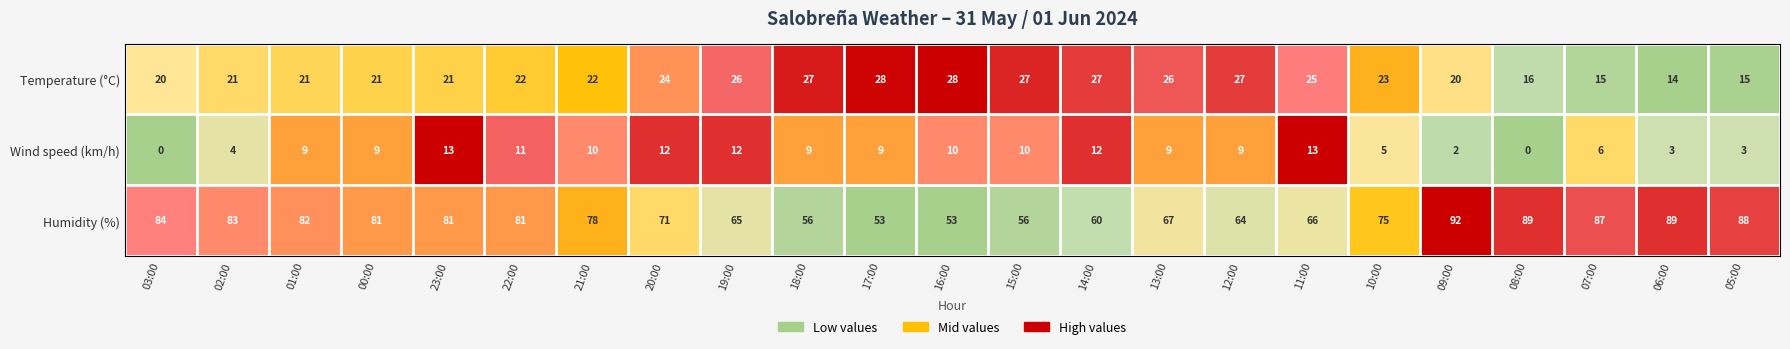

Which label corresponds to the largest value in the chart?

09:00